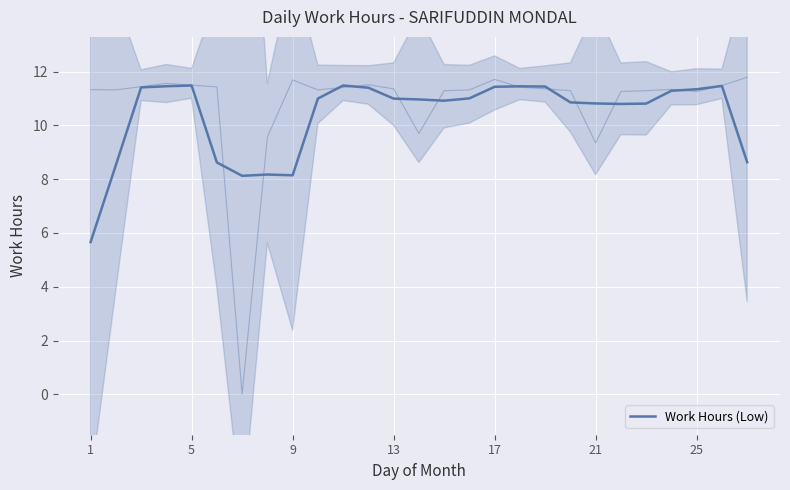

How many lines are shown in the chart?

1